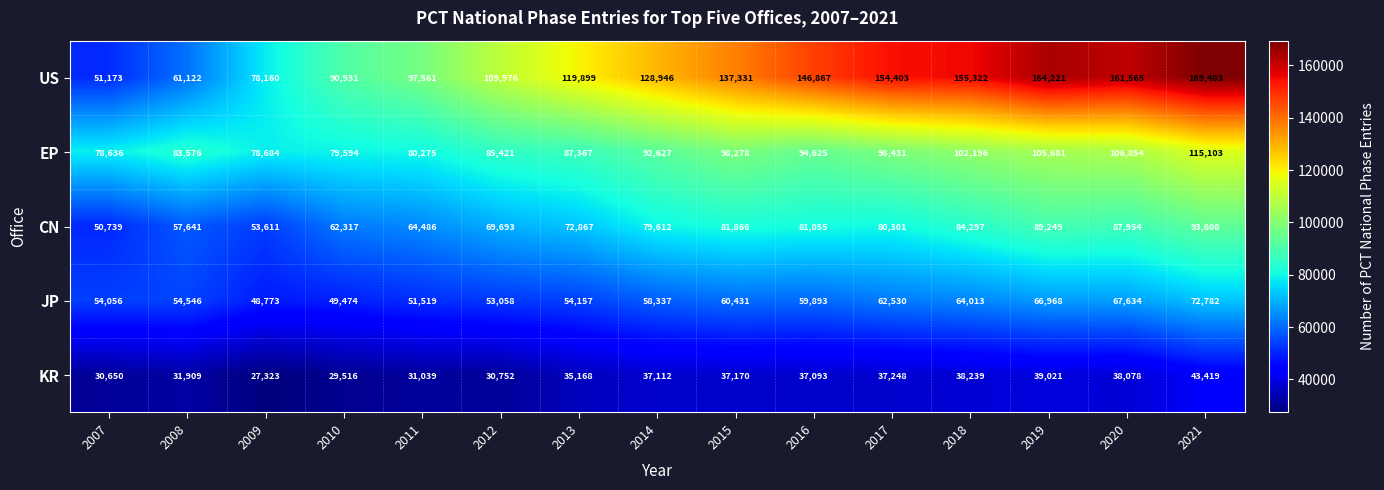

Which series has the widest spread of values?

US